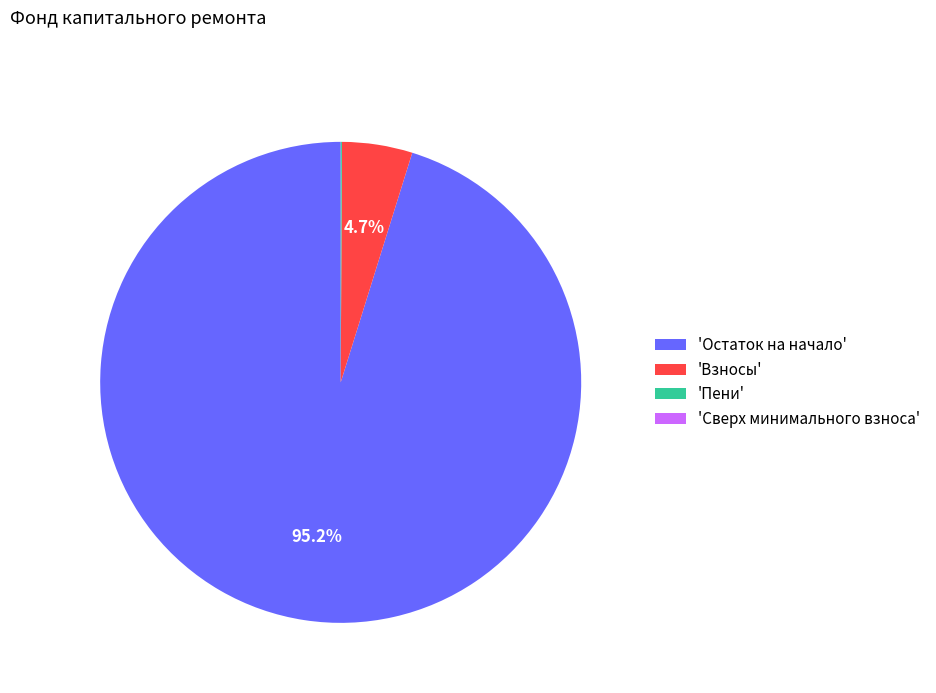

Is there a majority slice in this chart?

Yes